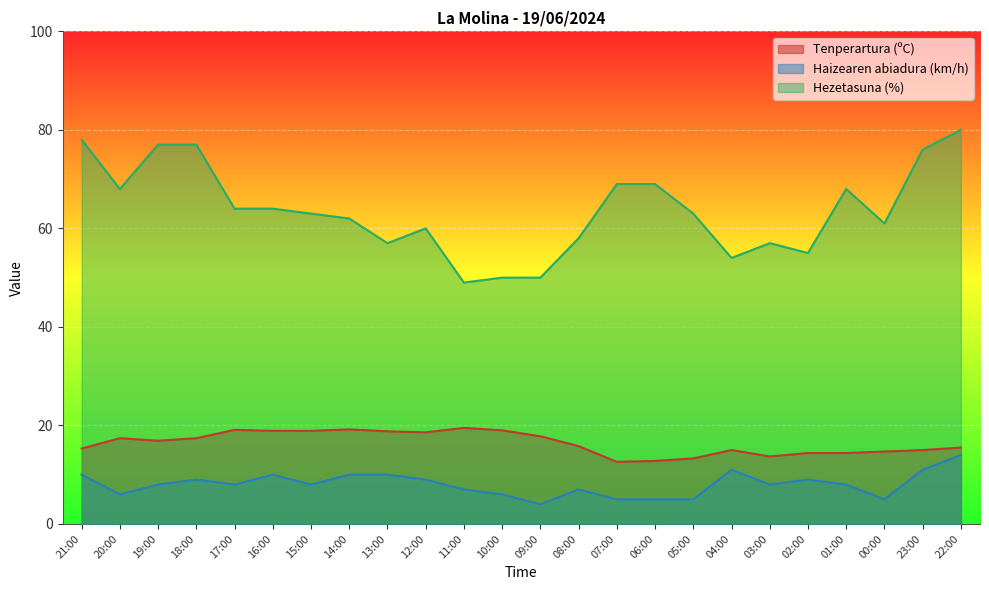

At which category does Tenperartura (ºC) reach its first local peak?

20:00